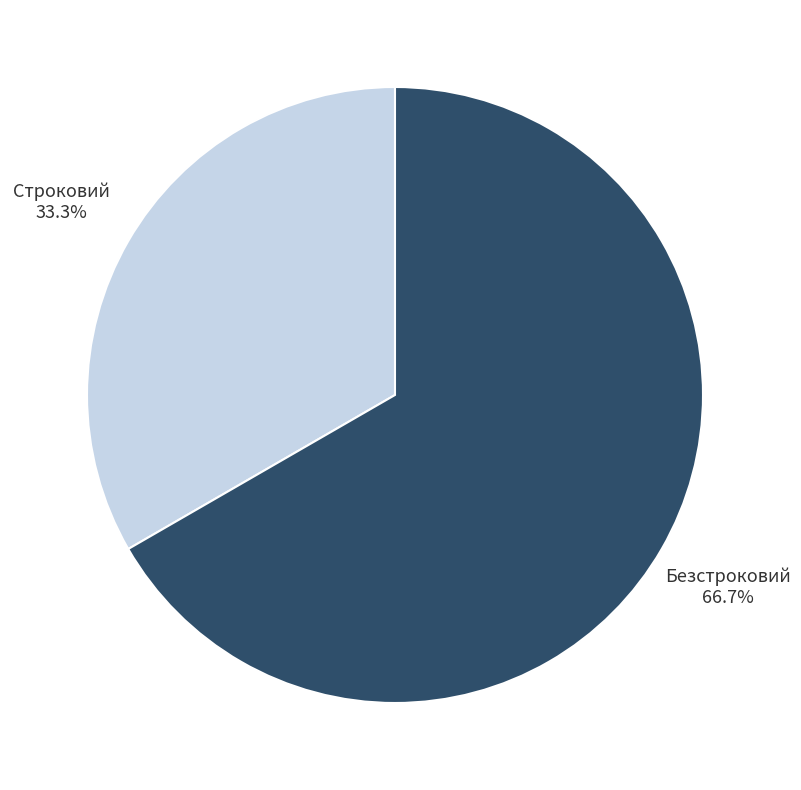

What is the ratio of the value at Строковий to the value at Безстроковий?

0.5